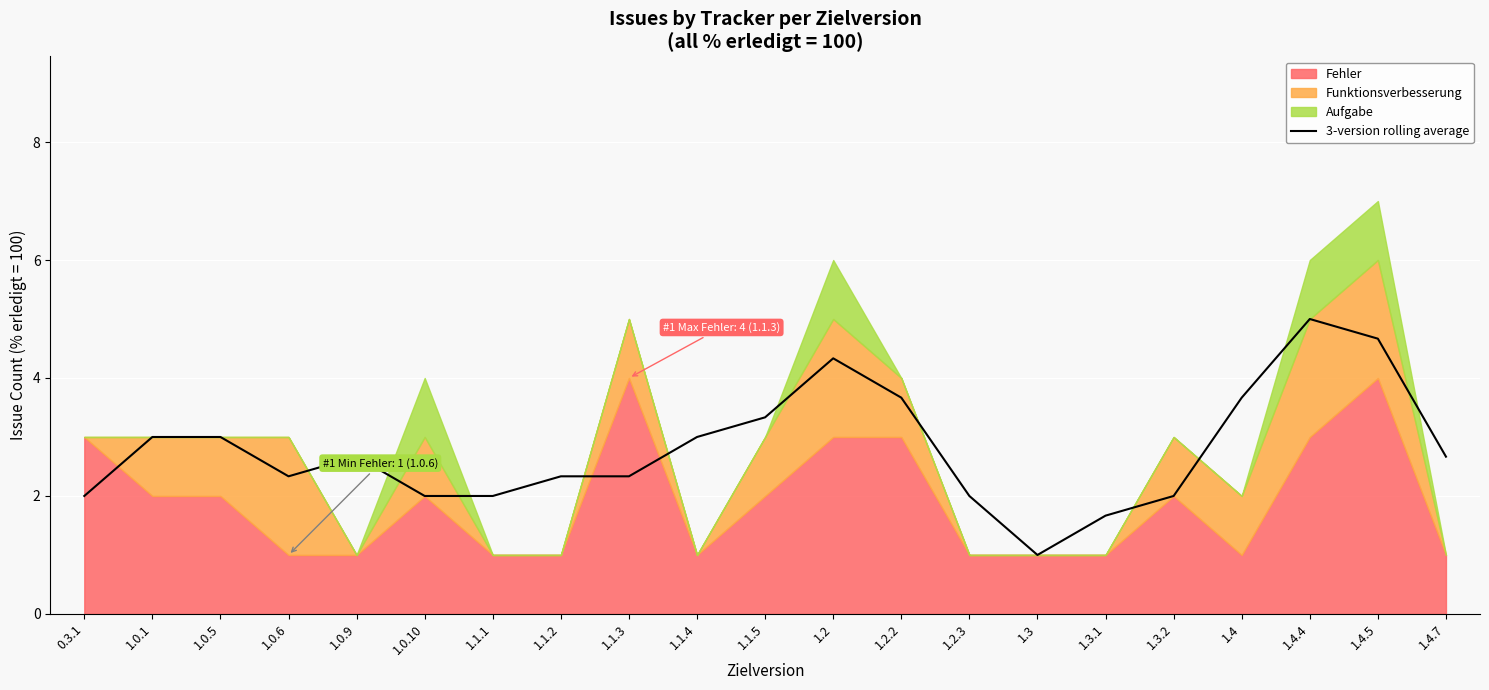

At which category does the chart reach its peak across all series?

1.4.4